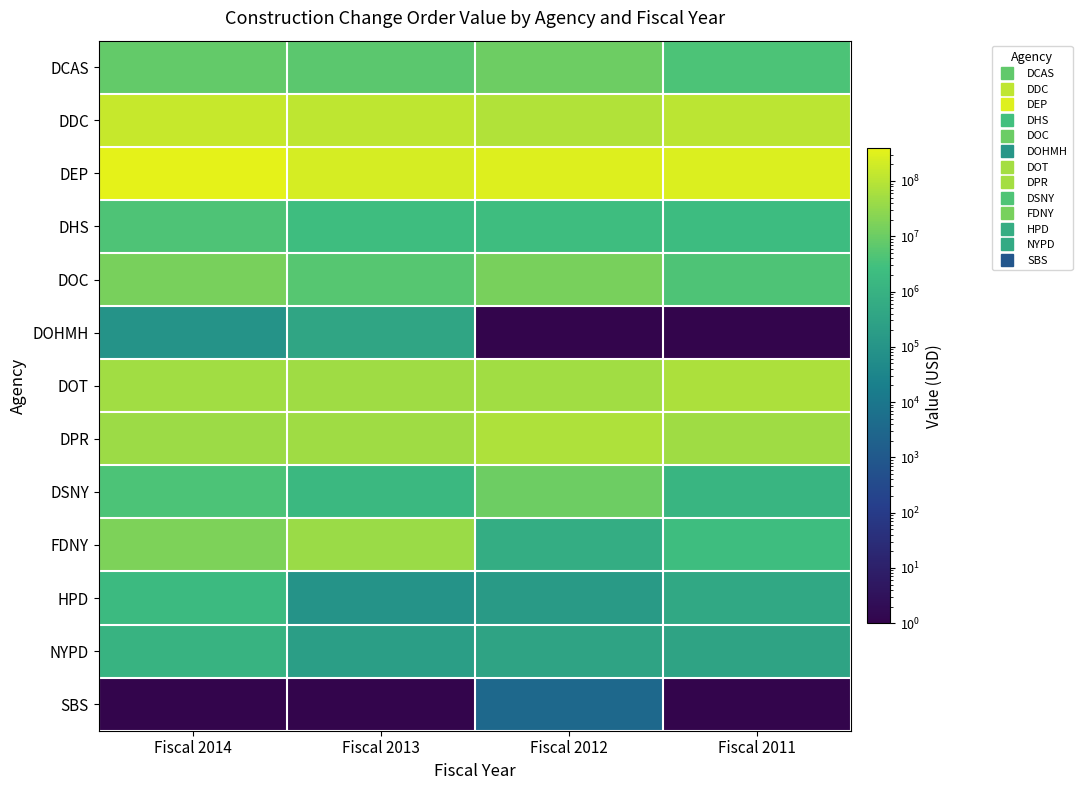

What is the total value across all series at Fiscal 2013?

503818399.1